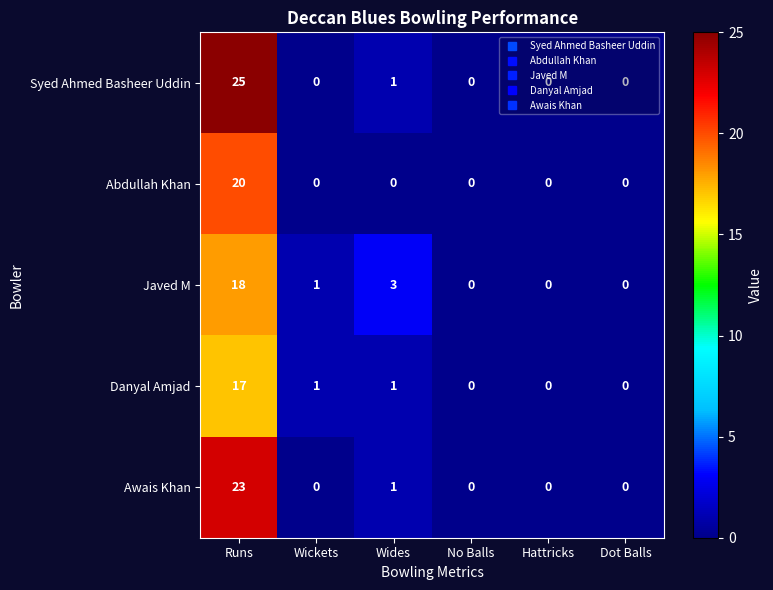

At which label does Javed M first exceed 1?

Runs